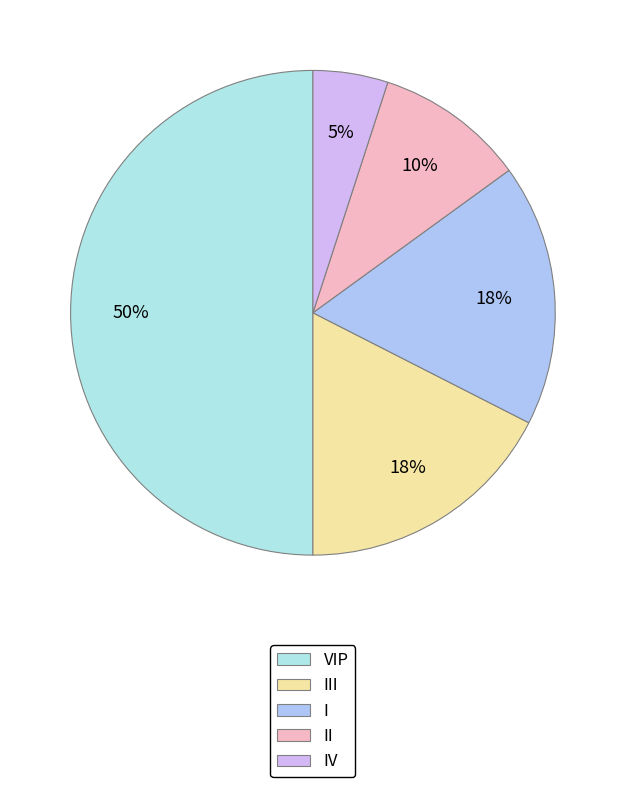

Do VIP and IV together represent more than half of the pie?

Yes